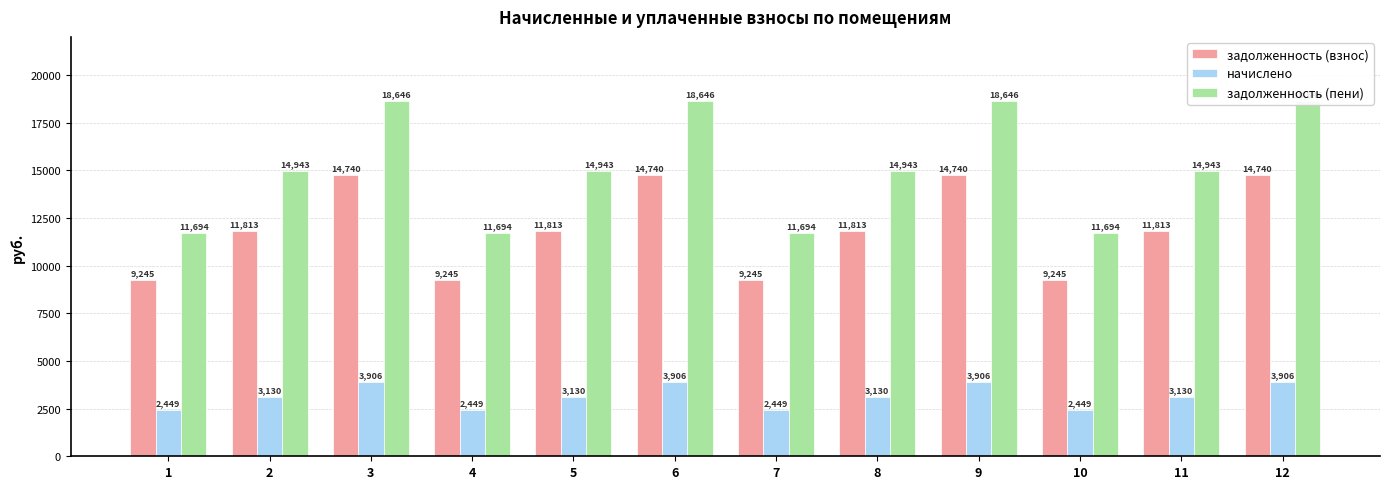

Where does the начислено series first go above 3129?

2